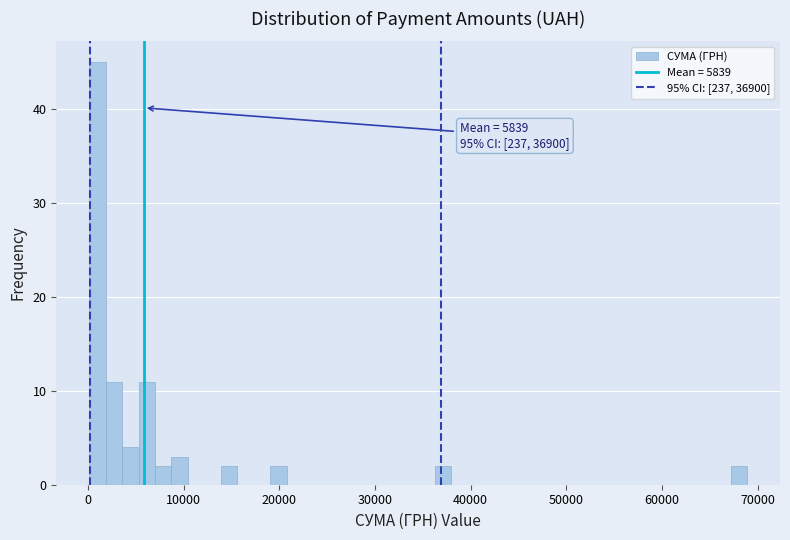

Around what value on the x-axis is the tallest bar? Give the approximate position of its centre, as read against the axis.

1000